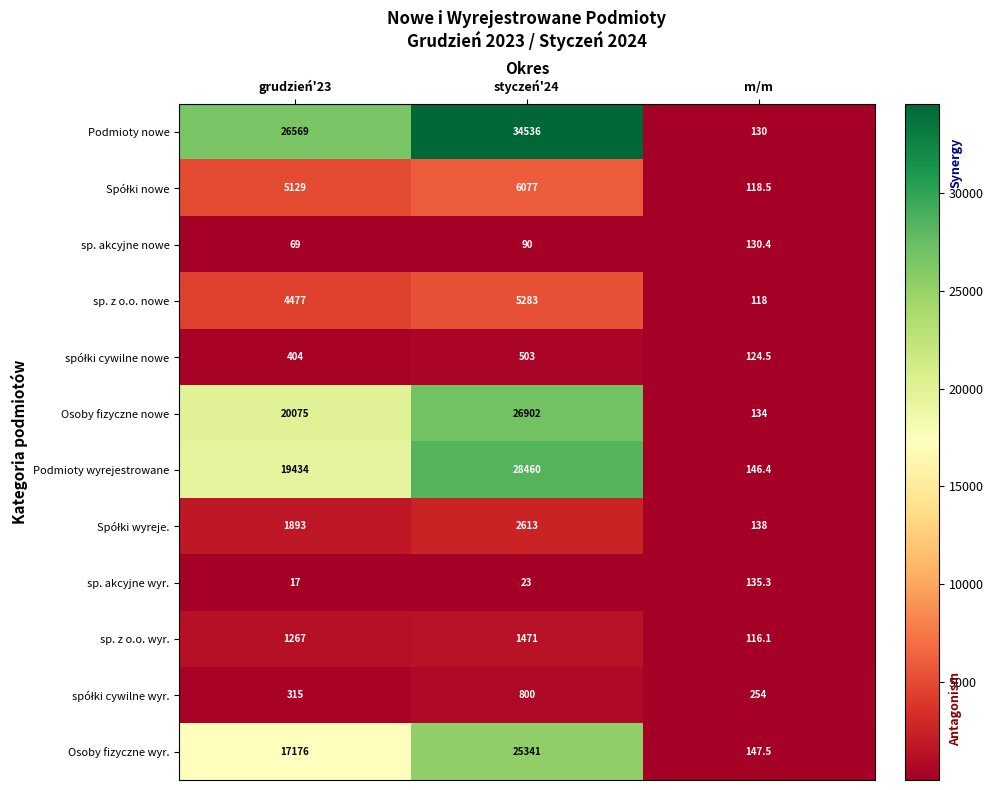

What is the average value of the Osoby fizyczne nowe series?

15703.7